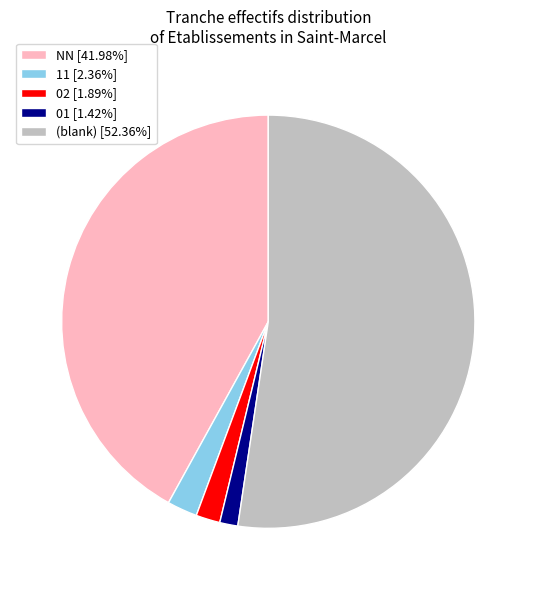

Combined, do NN [41.98%] and 11 [2.36%] account for over 50%?

No